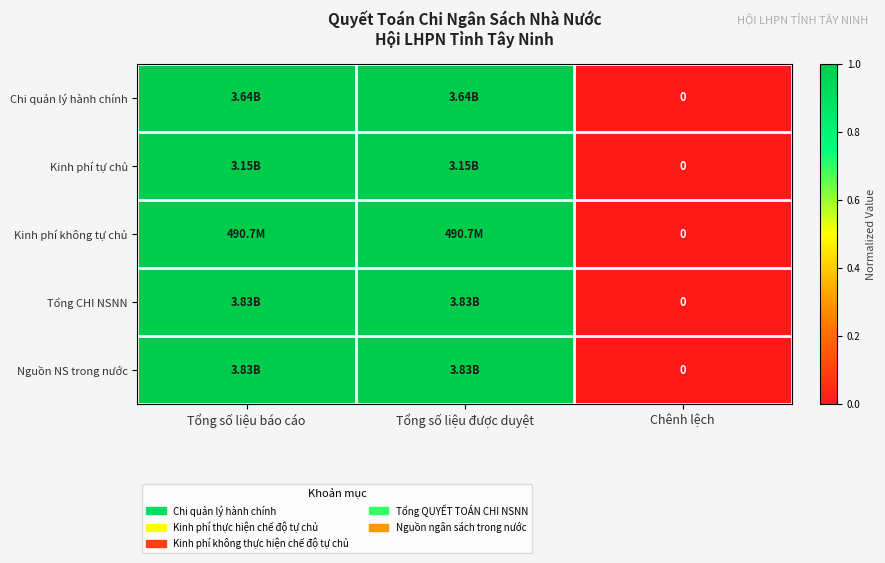

Is it true that Kinh phí không tự chủ equals 2 at Tổng số liệu được duyệt?

False